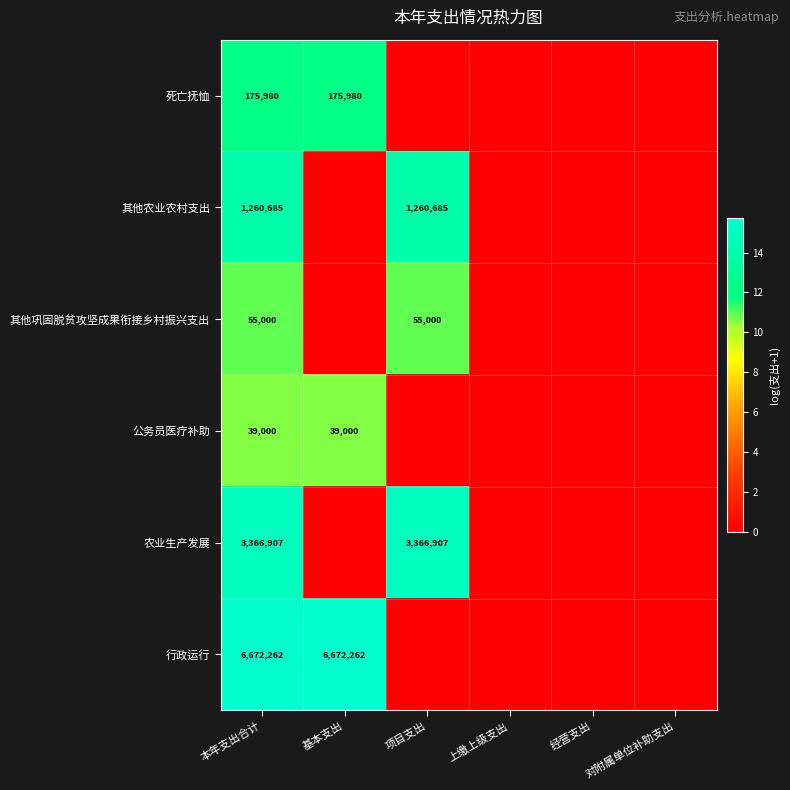

Count the number of data series in this chart.

6